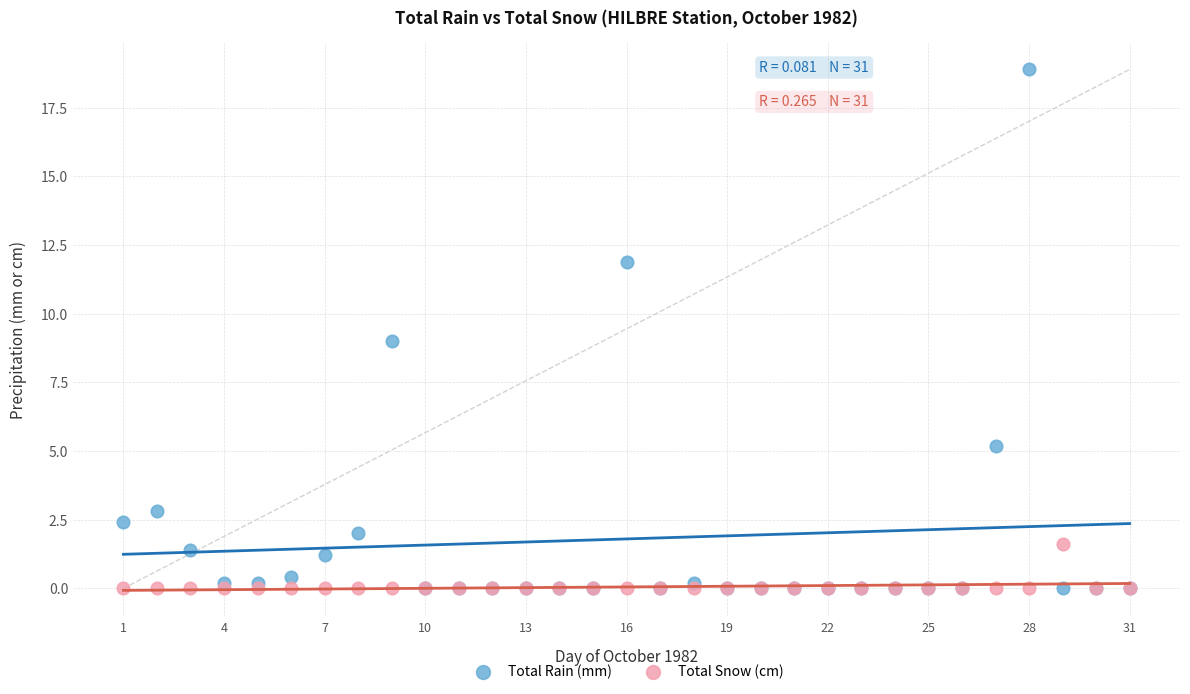

What are all the series names shown in the legend?

Total Rain (mm), Total Snow (cm)